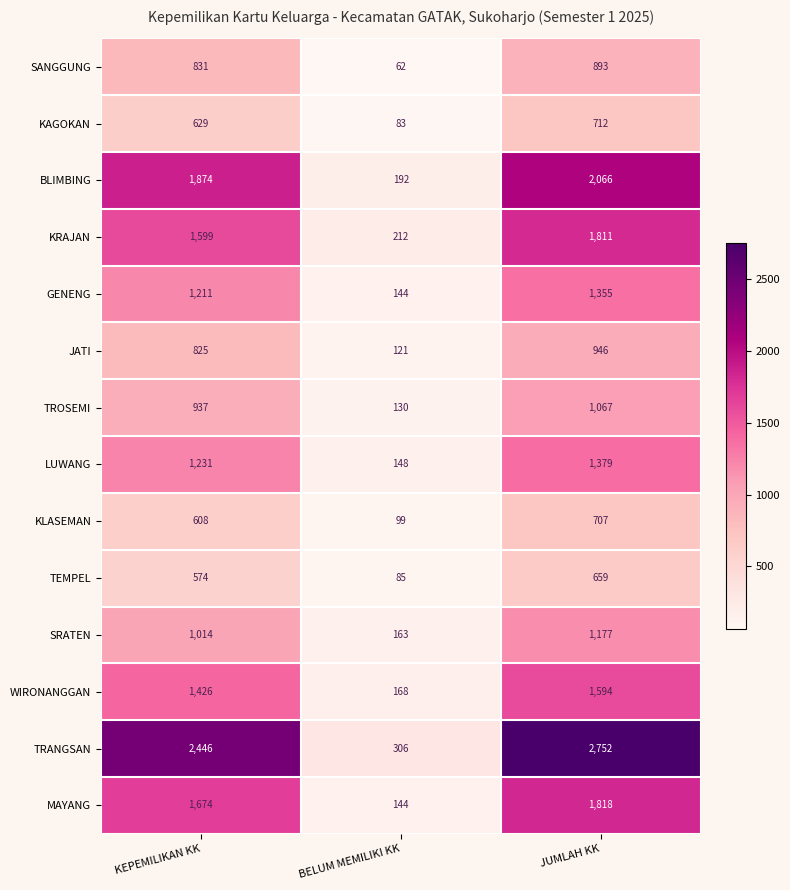

Count the number of data series in this chart.

14